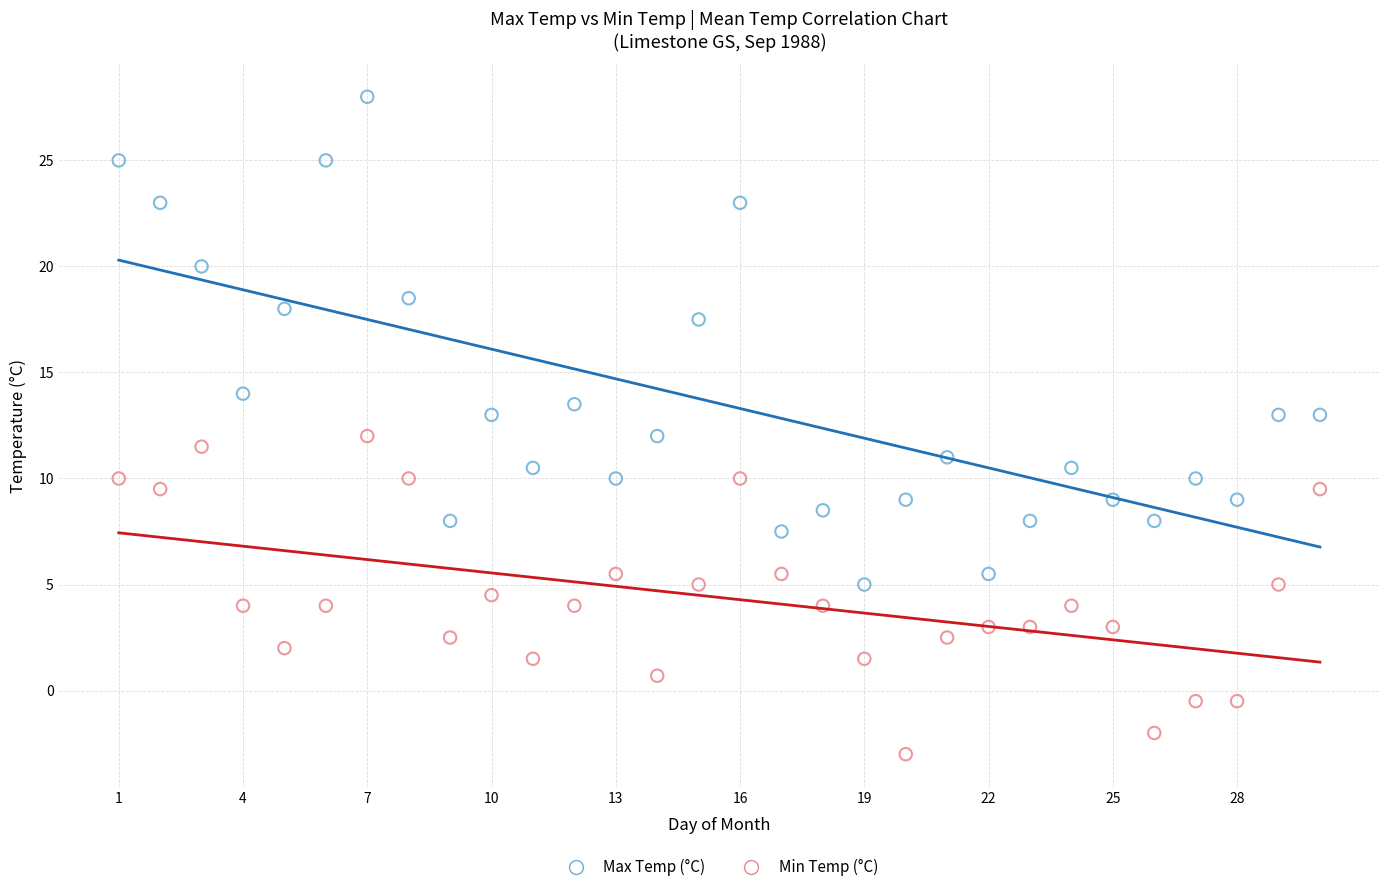

Which series contains the lowest Y value?

Min Temp (°C)